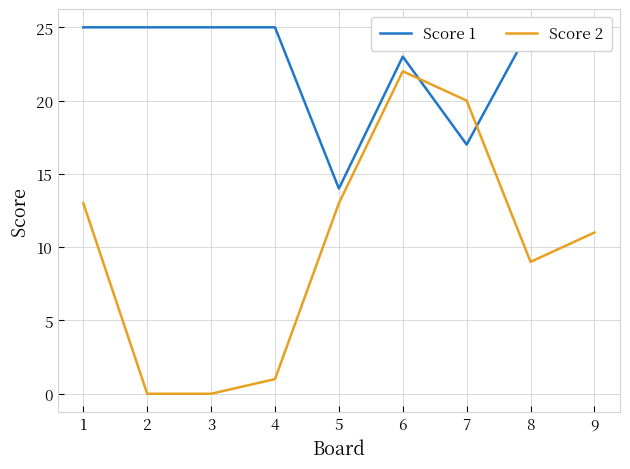

True or false: Score 2 and Score 1 intersect in this chart.

True